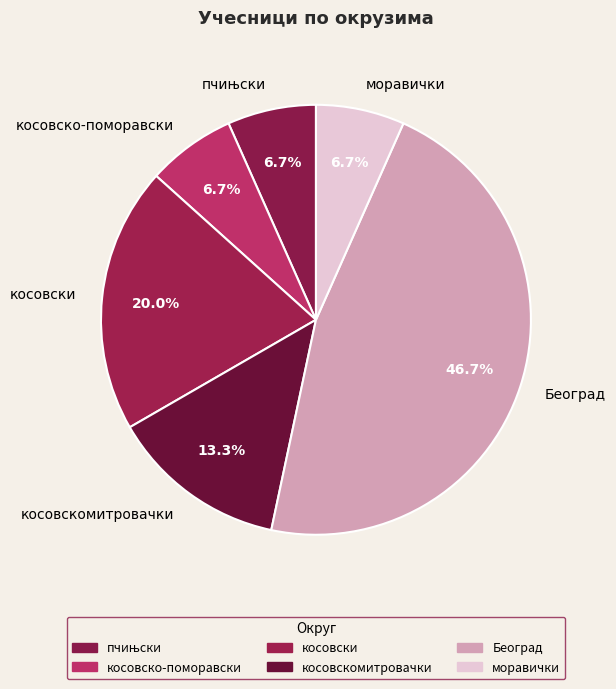

Approximately how many times larger is the value at косовскомитровачки compared to моравички?

2.0